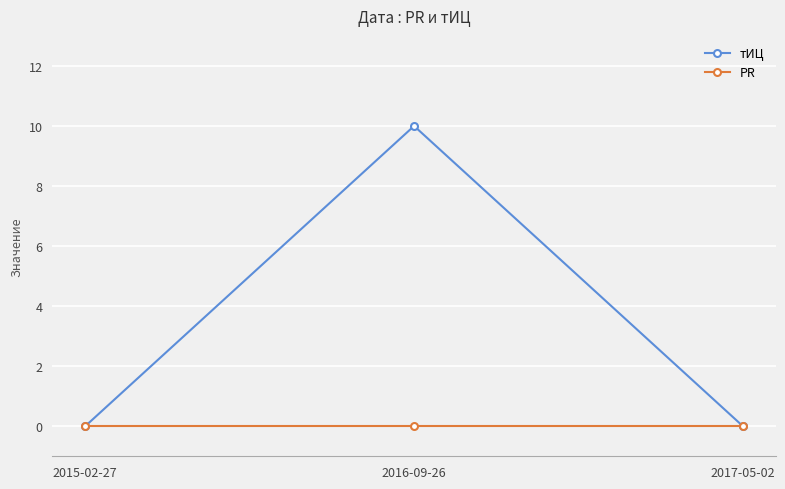

At which category is the sum across all series the highest?

2016-09-26